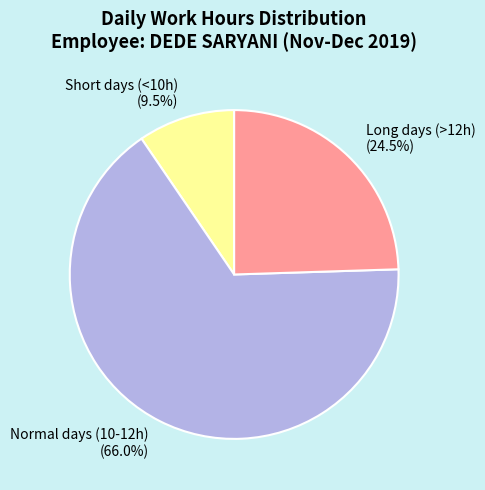

Approximately how many times larger is the value at Long days (>12h) compared to Short days (<10h)?

2.6